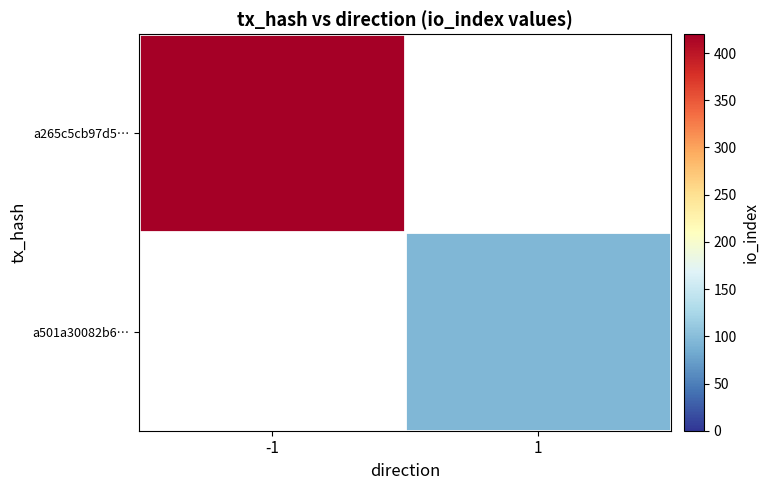

What is the smallest value displayed?

95.0